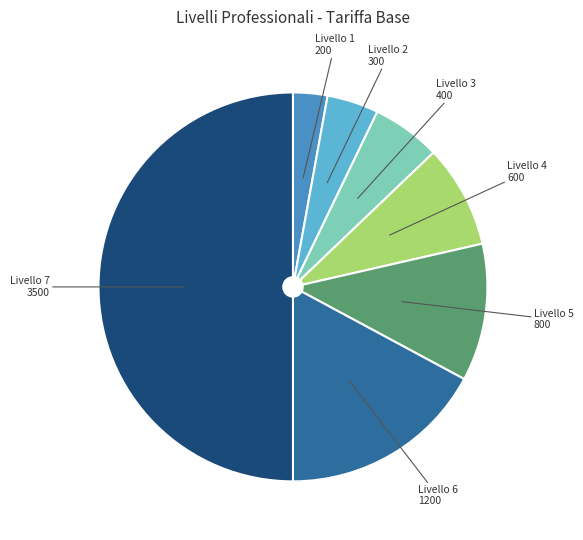

Approximately how many times larger is the value at Livello 5 compared to Livello 4?

1.3